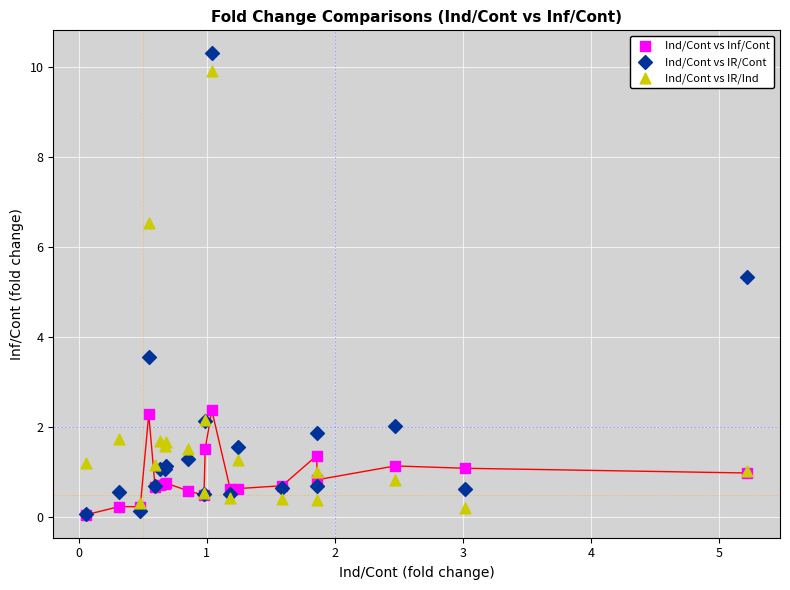

Across all series, what Y value is closest to 5?

5.3